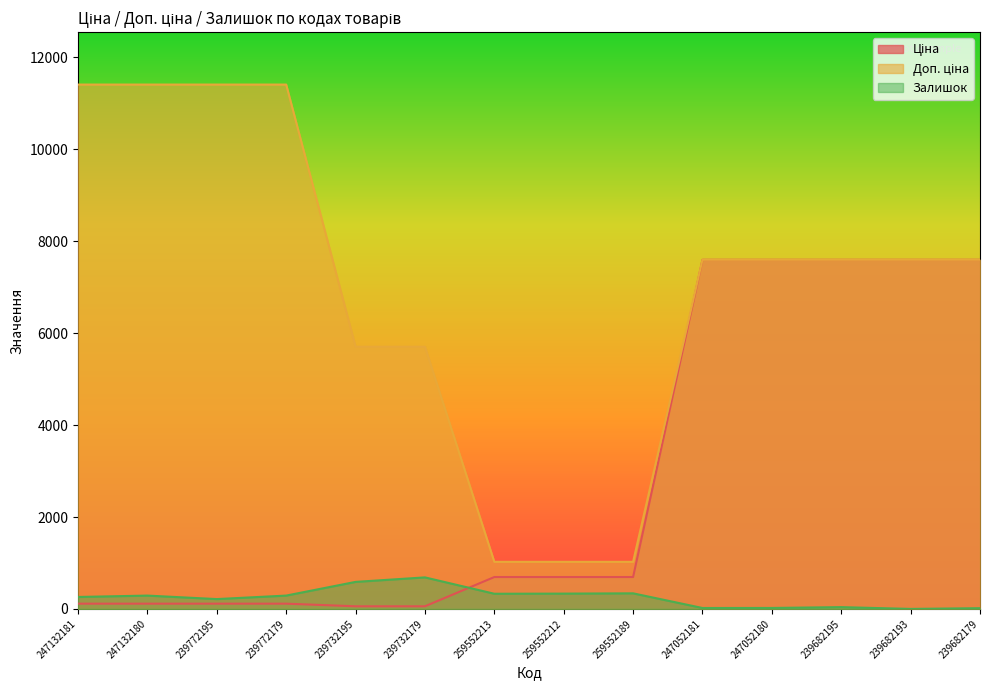

What is the difference between the Доп. ціна values at 239772179 and 239732195?

5705.0